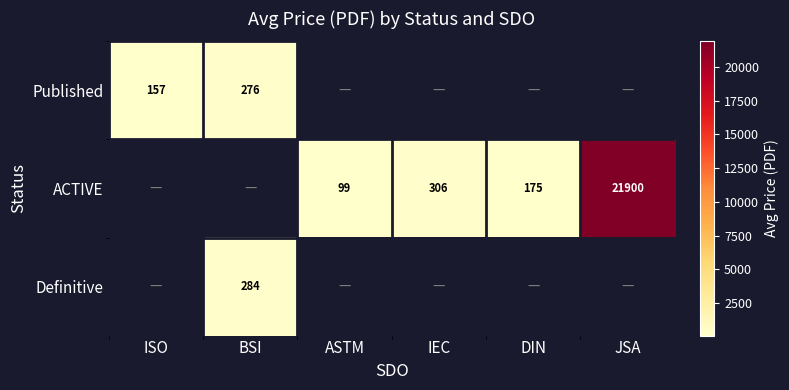

Is it true that ACTIVE equals 68.3 at IEC?

False